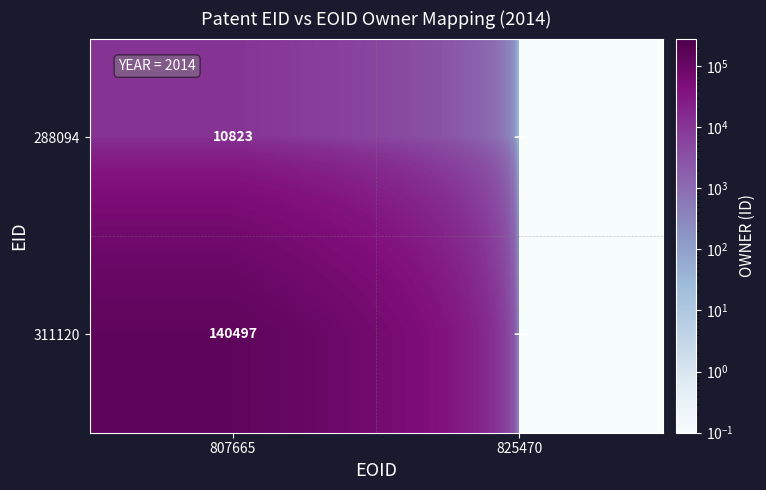

The 311120 series shows 73107.2 at 807665. True or false?

False